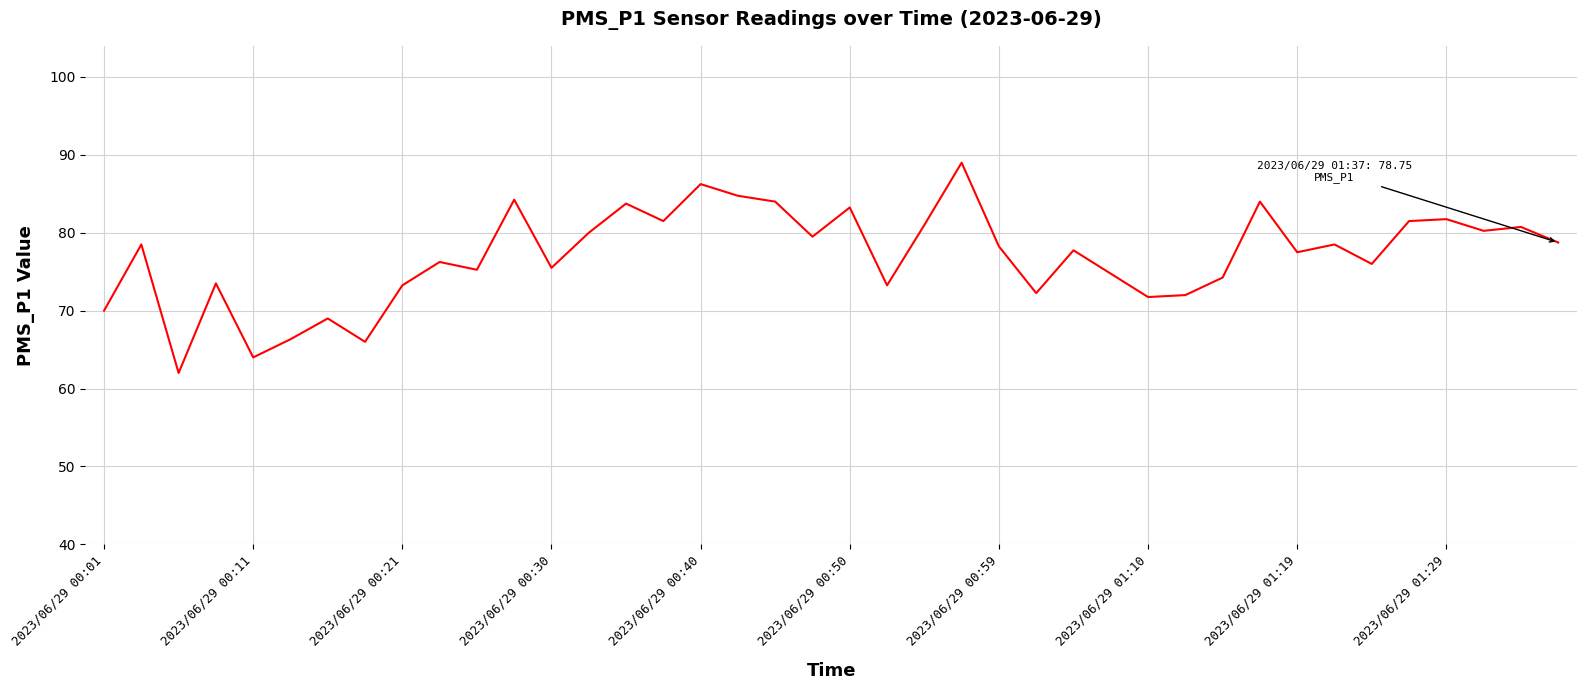

What is the maximum value shown in the chart?

89.0